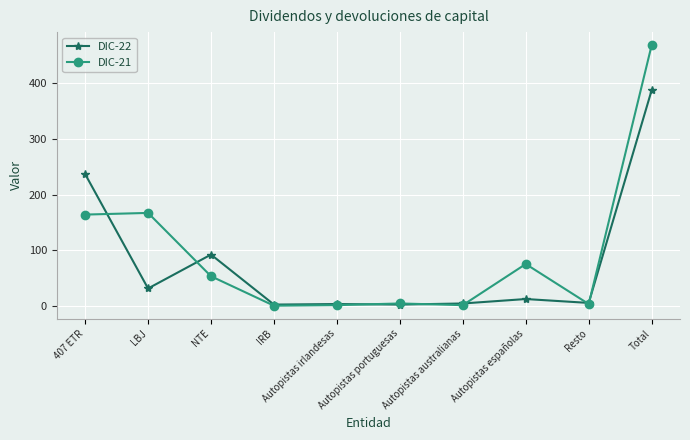

What is the average value of the DIC-21 series?

94